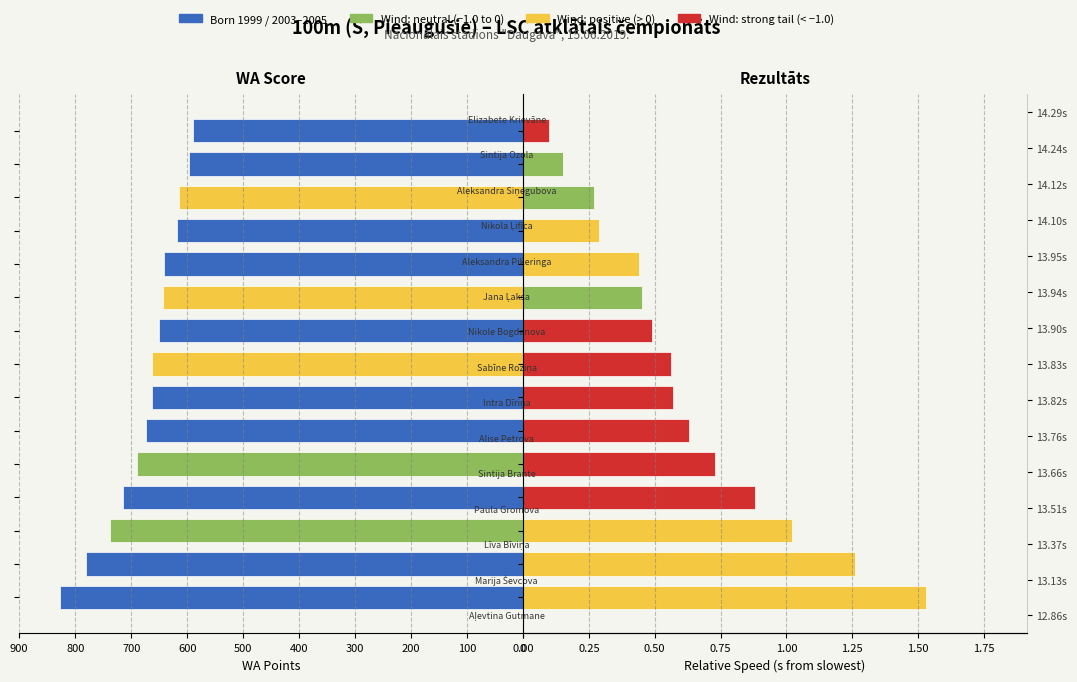

What is the spread (max minus min) of values at 700?

661.4